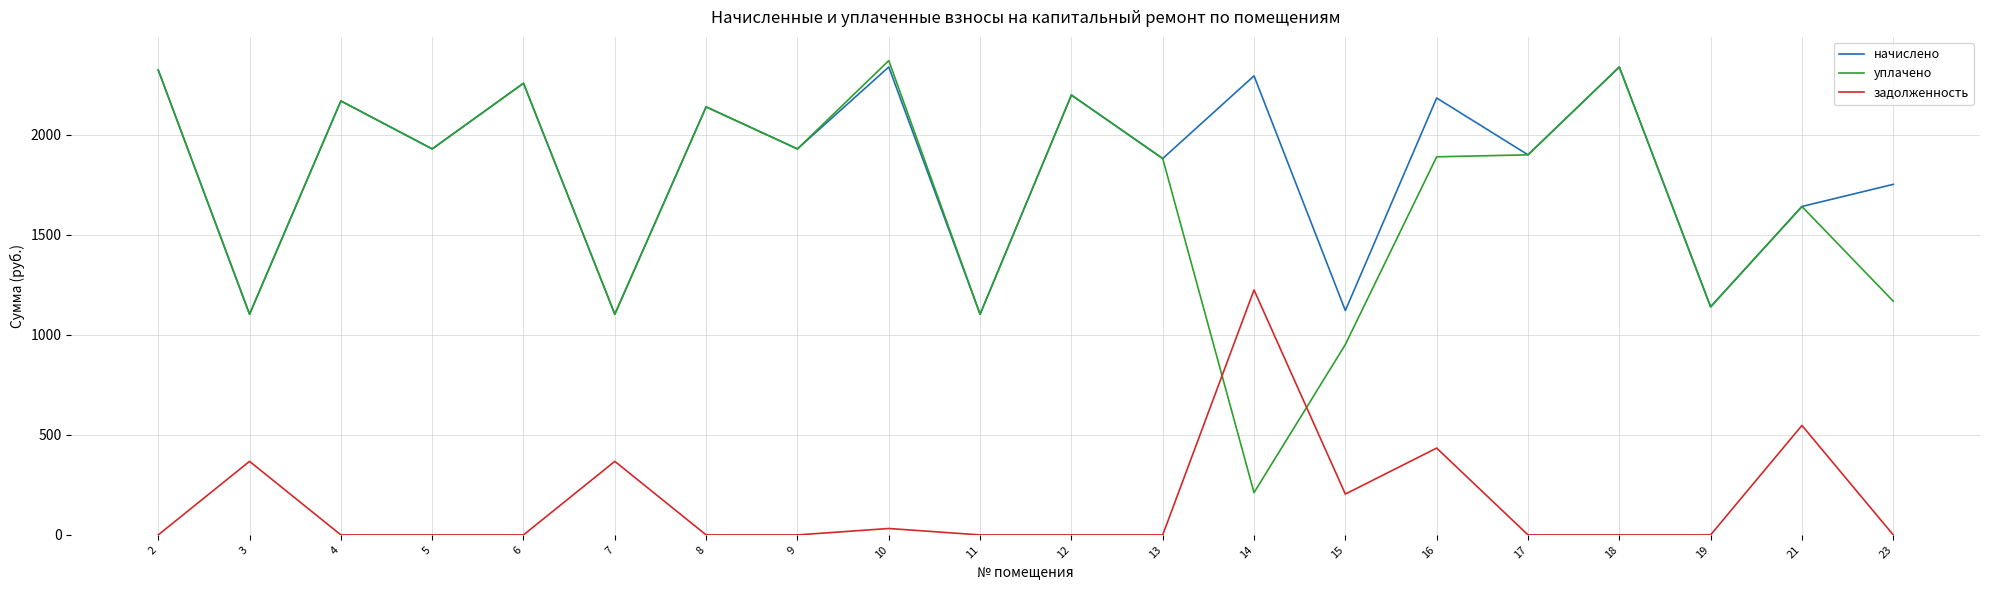

True or false: начислено and задолженность cross at least once.

False